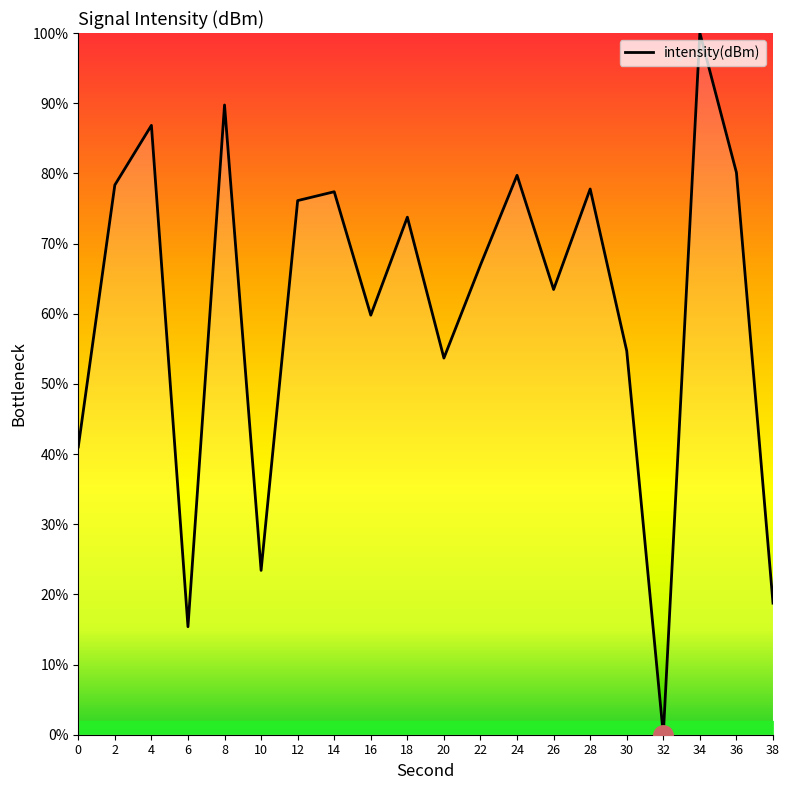

What value does the data have at 18?

73.8